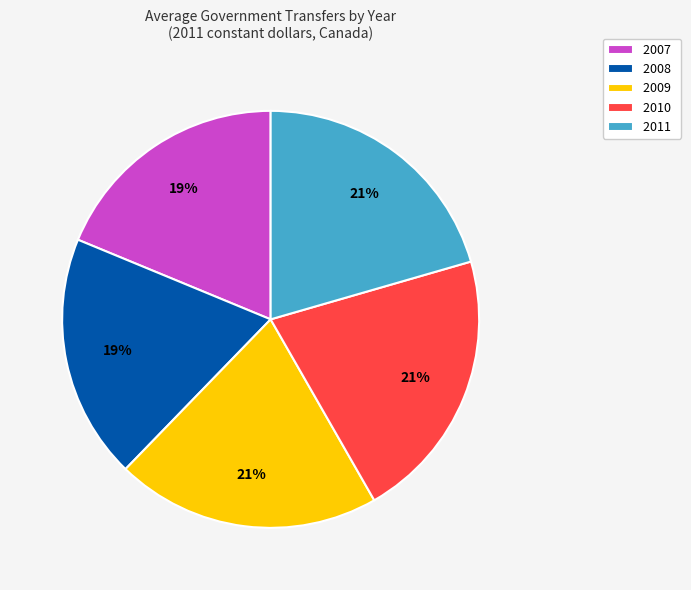

Is it true that 2008 is 19% of the pie?

True